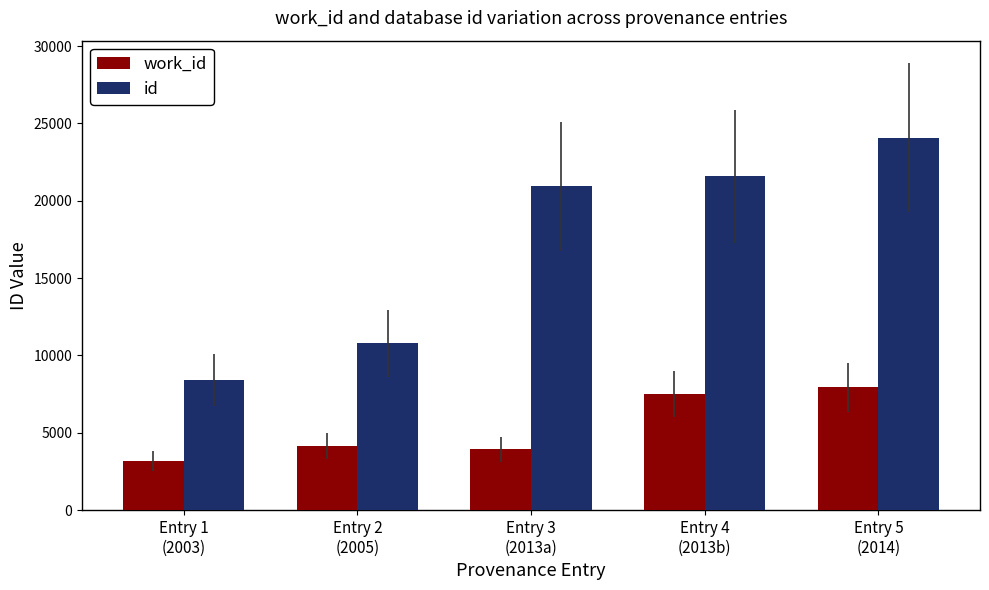

What is the lowest value of the id series?

8414